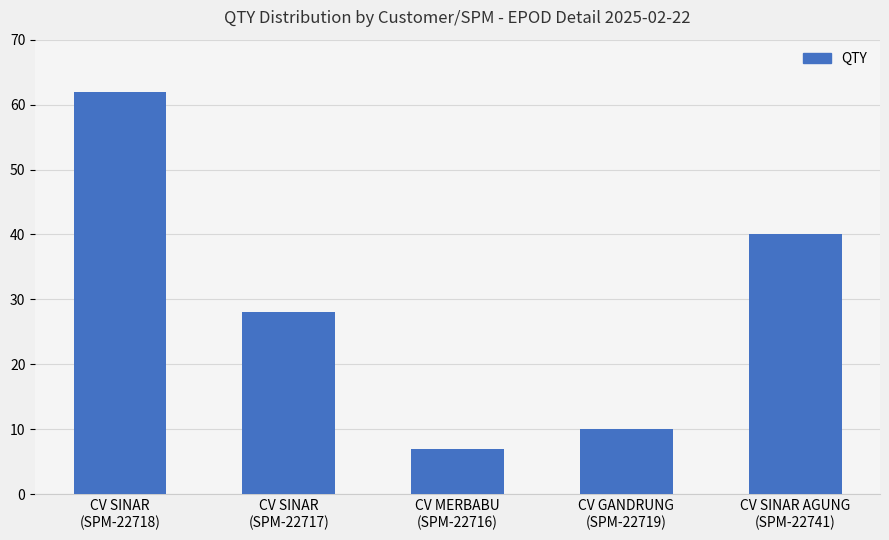

What is the value of the 5th bar from the left?

40